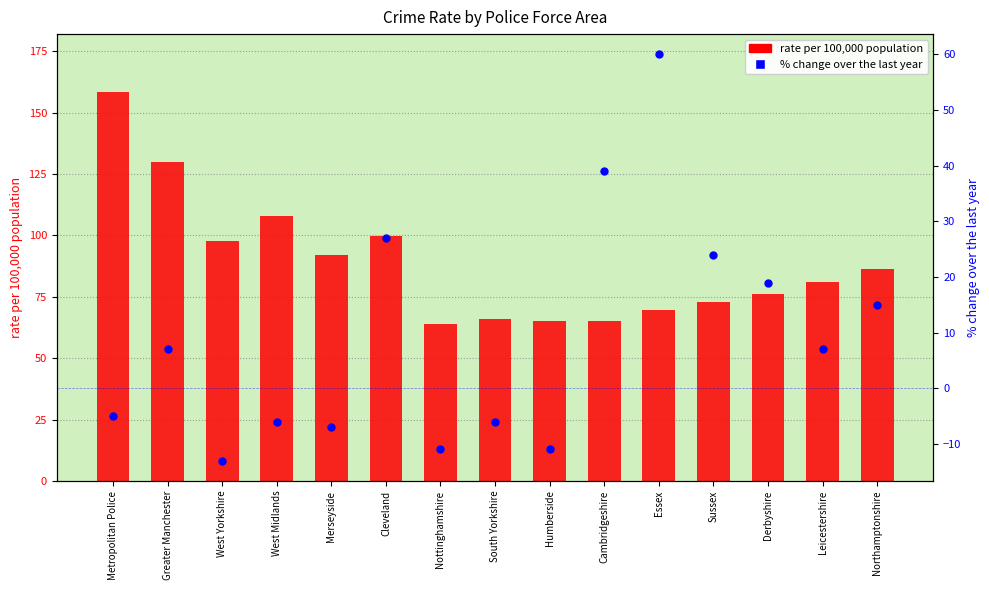

Which series contains the lowest Y value?

% change over the last year